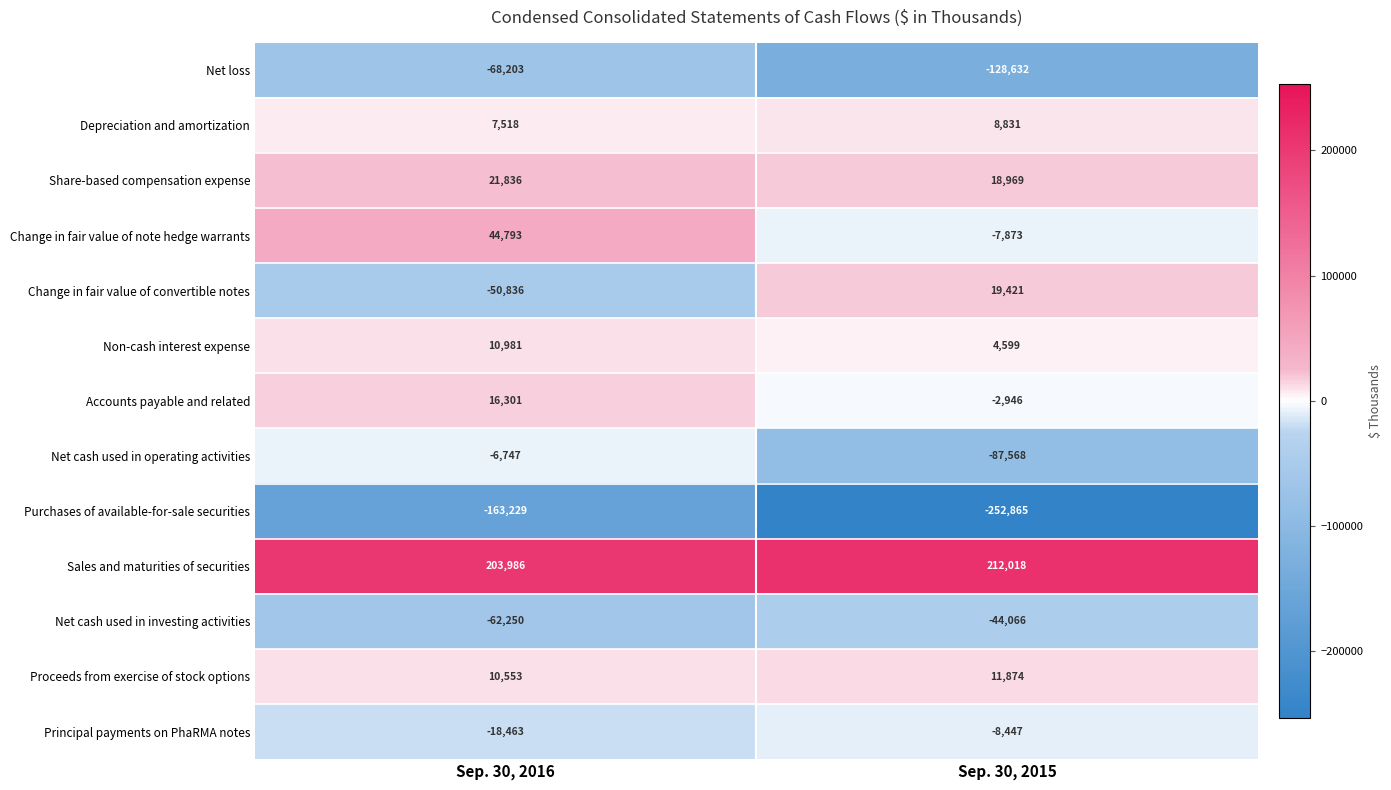

Rank the series at Sep. 30, 2016 from highest to lowest value.

Sales and maturities of securities, Change in fair value of note hedge warrants, Share-based compensation expense, Accounts payable and related, Non-cash interest expense, Proceeds from exercise of stock options, Depreciation and amortization, Net cash used in operating activities, Principal payments on PhaRMA notes, Change in fair value of convertible notes, Net cash used in investing activities, Net loss, Purchases of available-for-sale securities